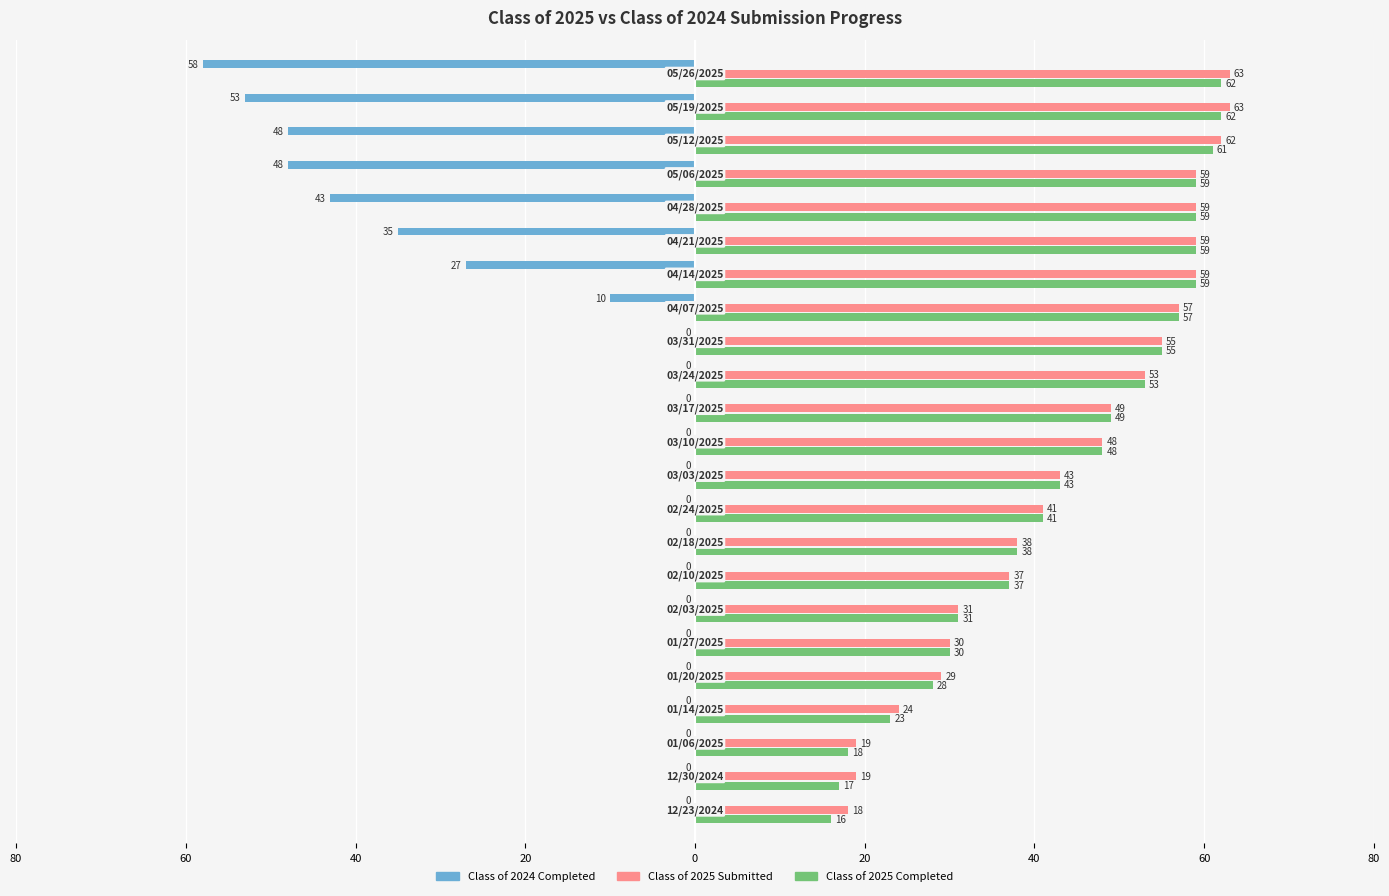

What are all the series names shown in the legend?

Class of 2024 Completed, Class of 2025 Submitted, Class of 2025 Completed